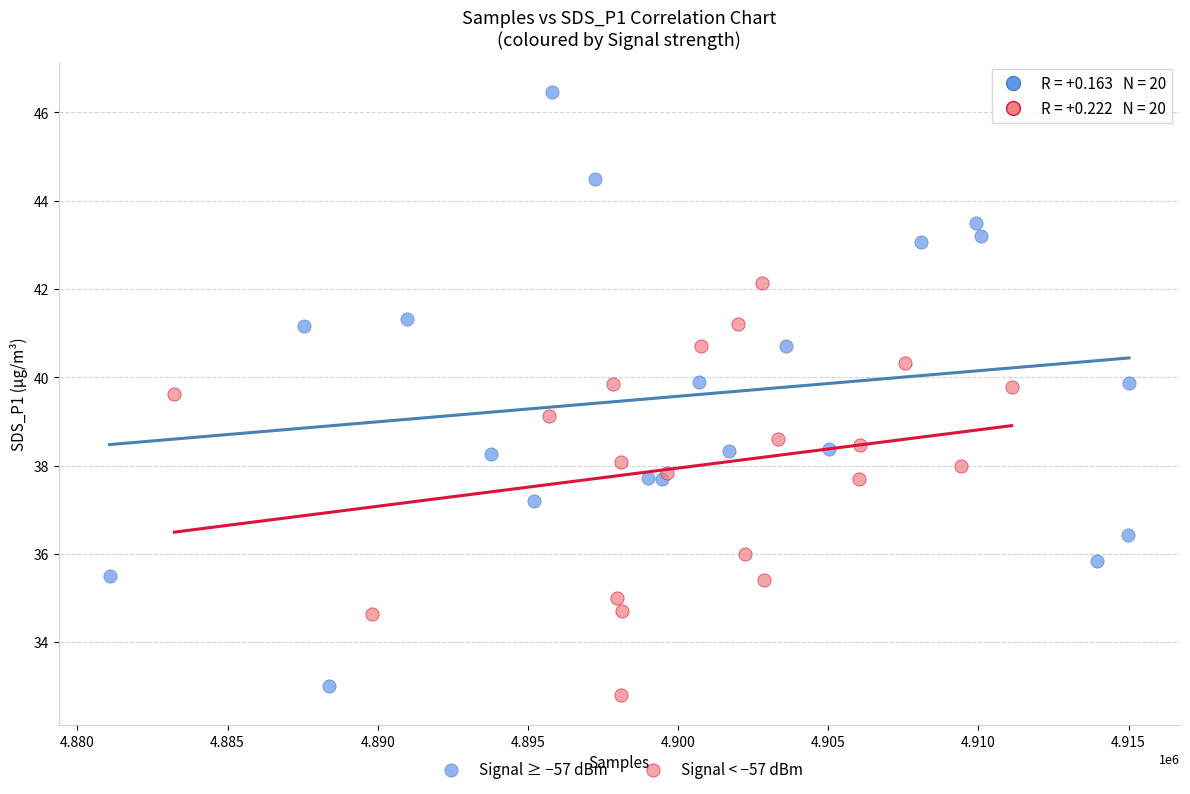

Which series has the largest Y range (max minus min)?

Signal ≥ −57 dBm